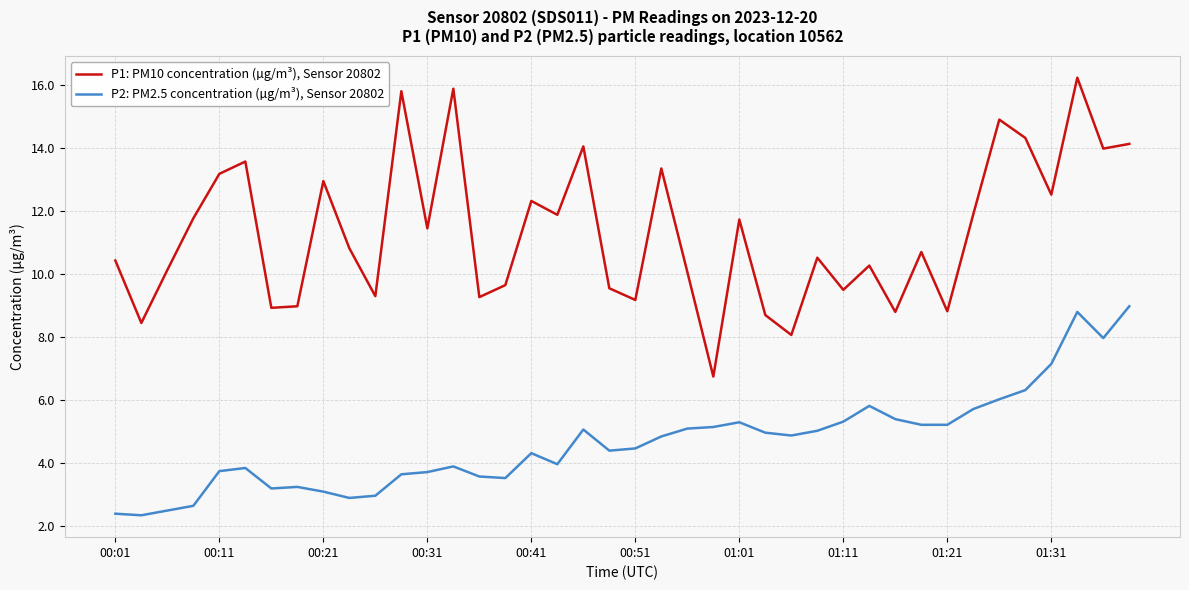

Which series has the largest range (max minus min)?

P1: PM10 concentration (µg/m³), Sensor 20802